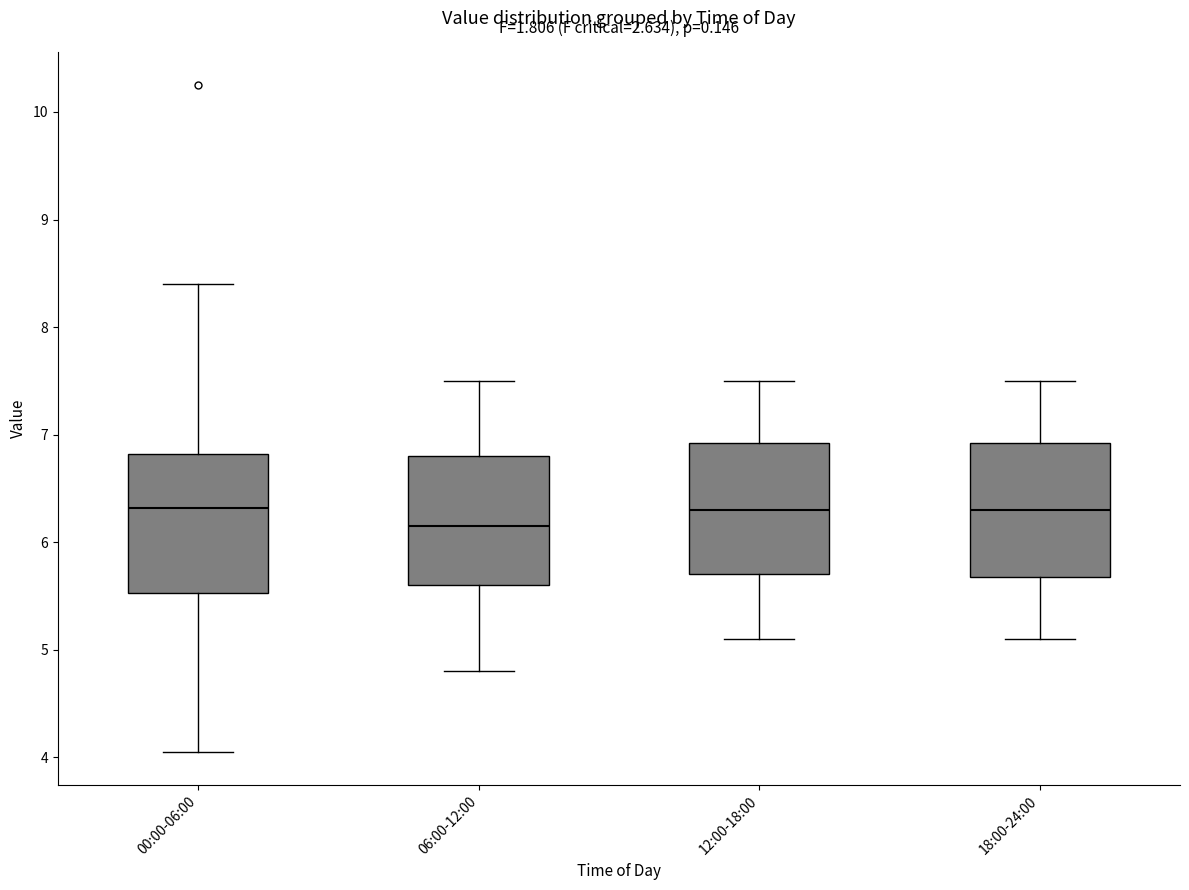

Which box has the lowest median line?

06:00-12:00